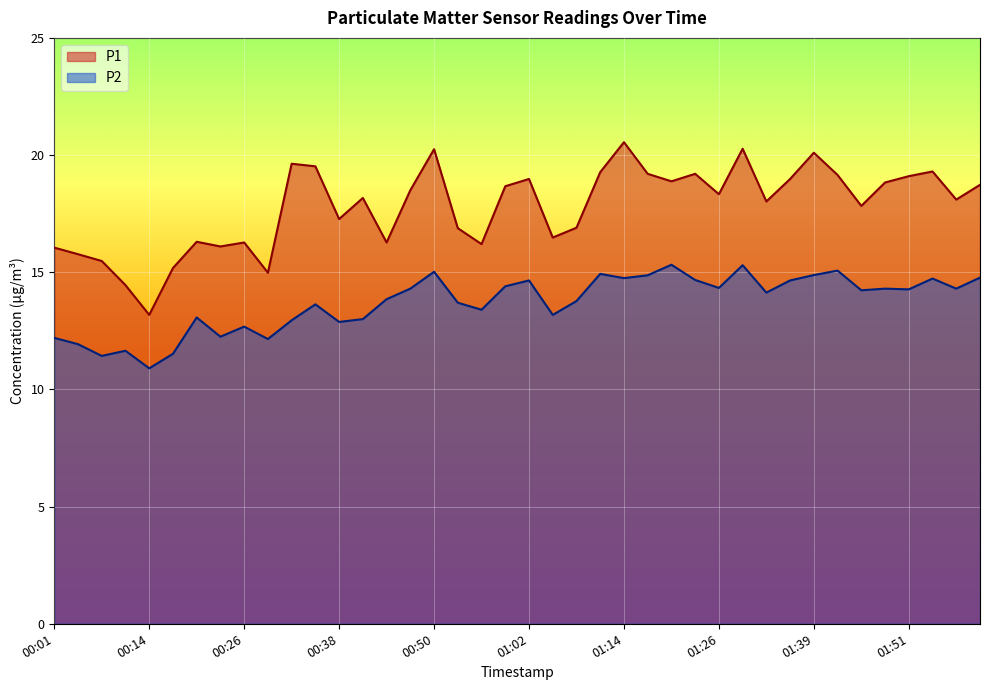

True or false: P1 has more than 1 interior local peaks.

True